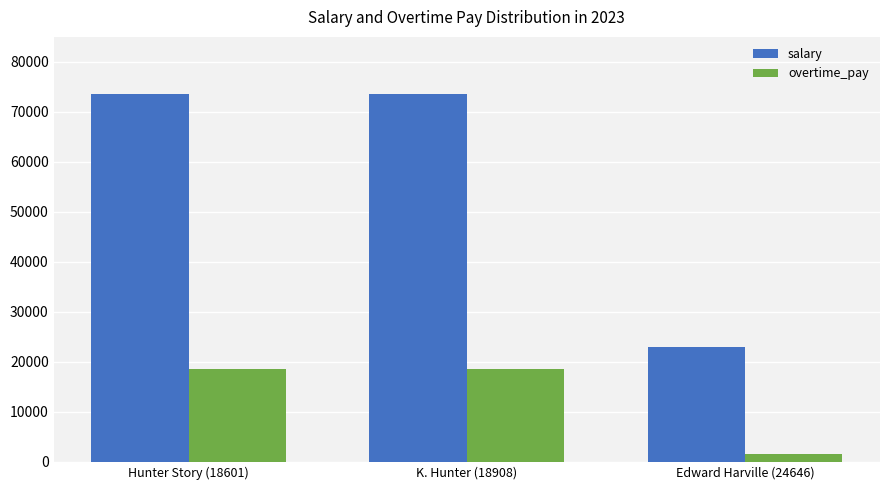

List the series in order of their overall mean, highest first.

salary, overtime_pay